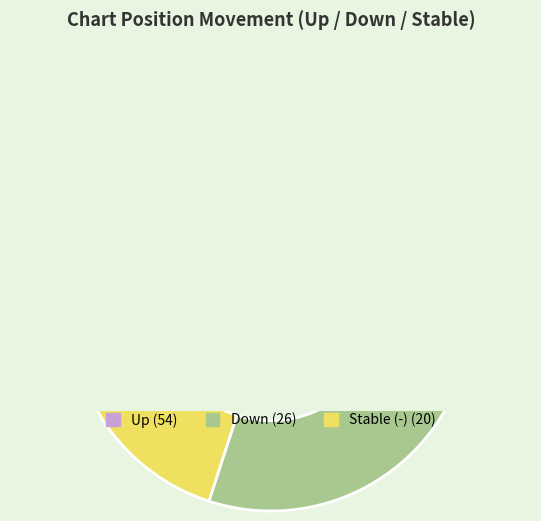

To the nearest percent, what is the difference between the largest and smallest slice percentages?

34%